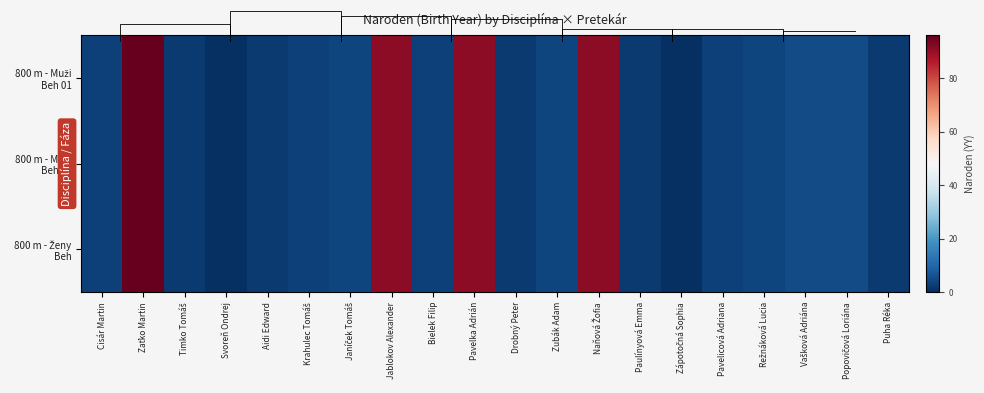

How many categories are shown in the chart?

20